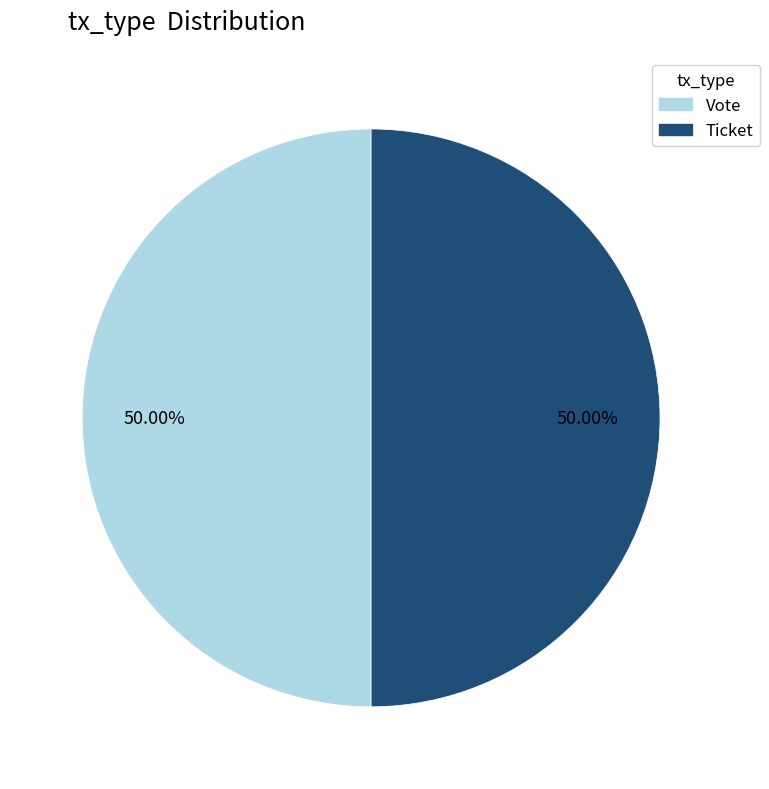

What is the ratio of the value at Vote to the value at Ticket?

1.0